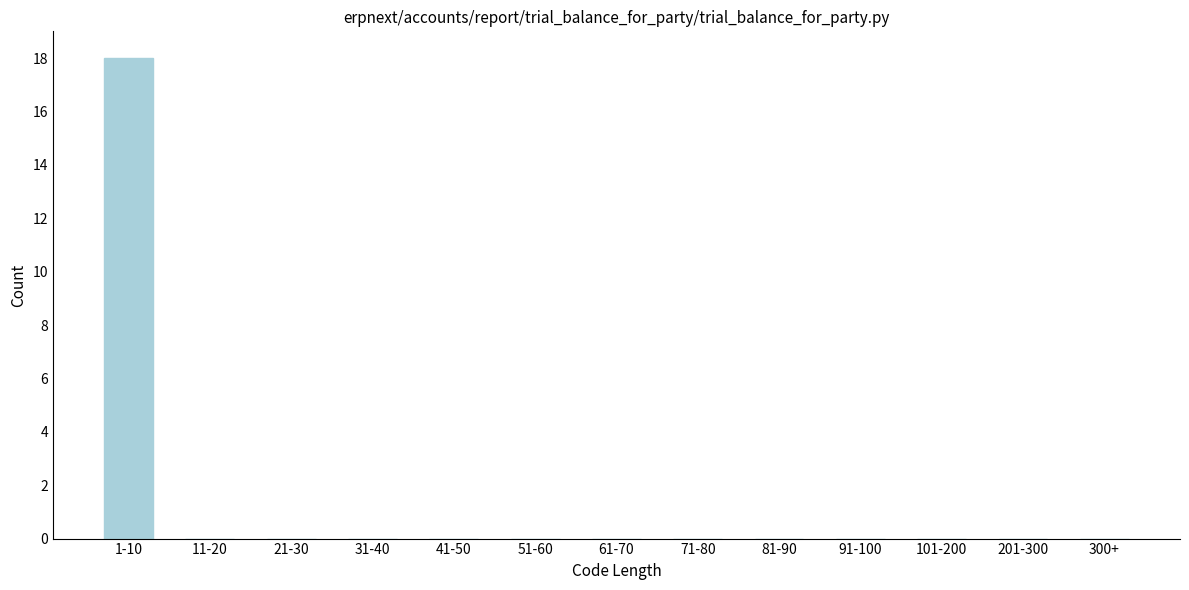

Reading left to right, list all the values displayed in this chart.

1-10=18	11-20=0	21-30=0	31-40=0	41-50=0	51-60=0	61-70=0	71-80=0	81-90=0	91-100=0	101-200=0	201-300=0	300+=0